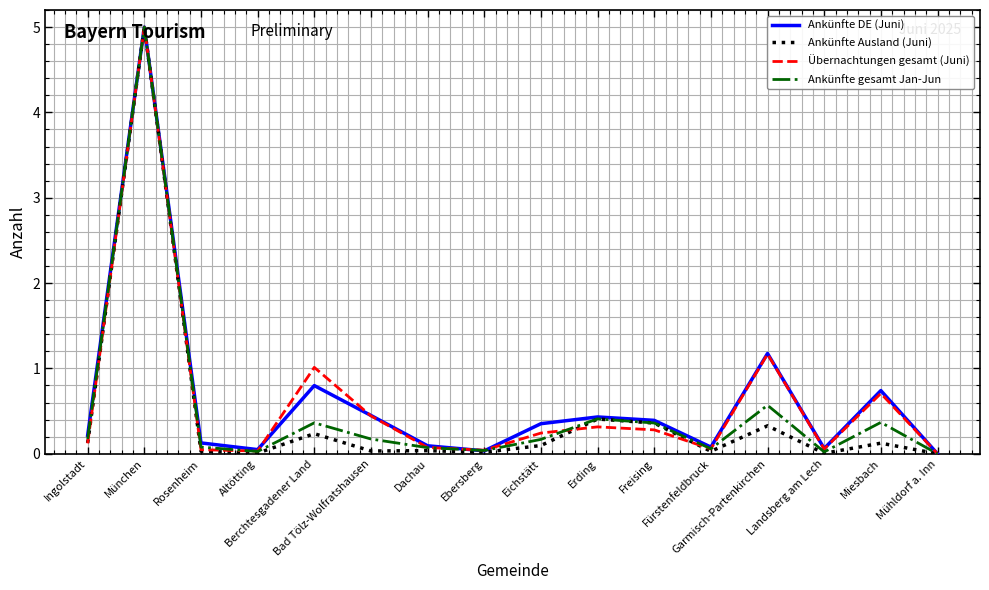

What is the greatest value displayed?

5.0